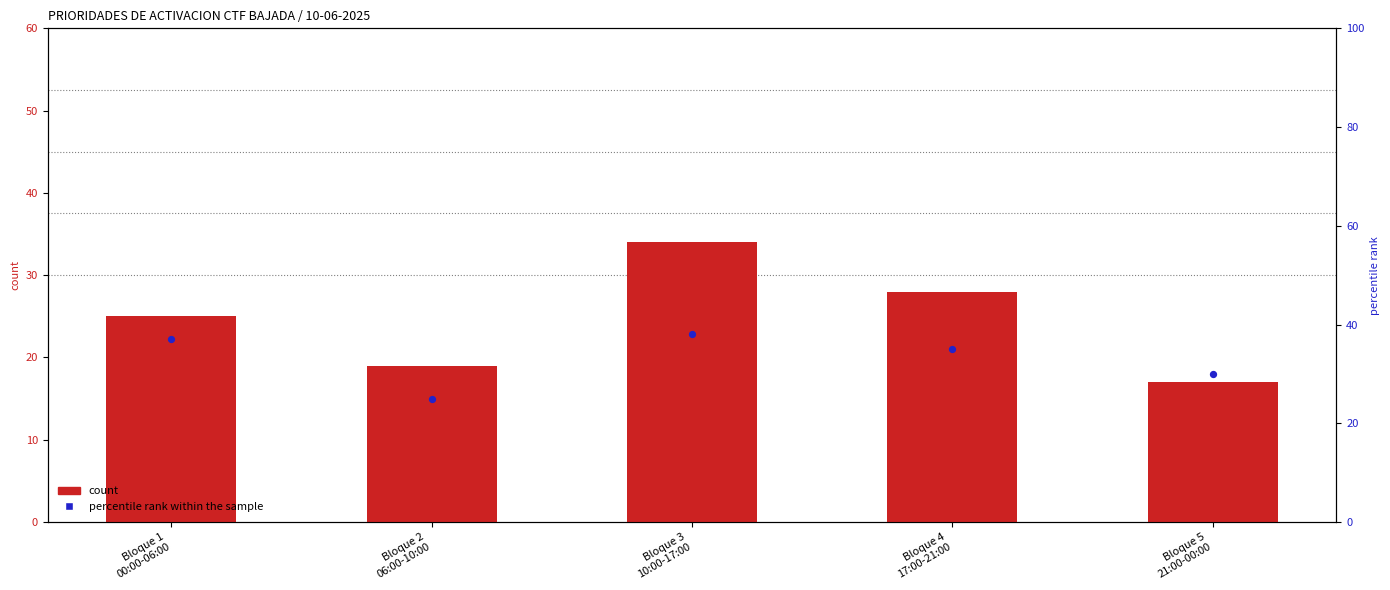

Is the value of count at Bloque 2
06:00-10:00 greater than the value of percentile rank within the sample at Bloque 1
00:00-06:00?

No